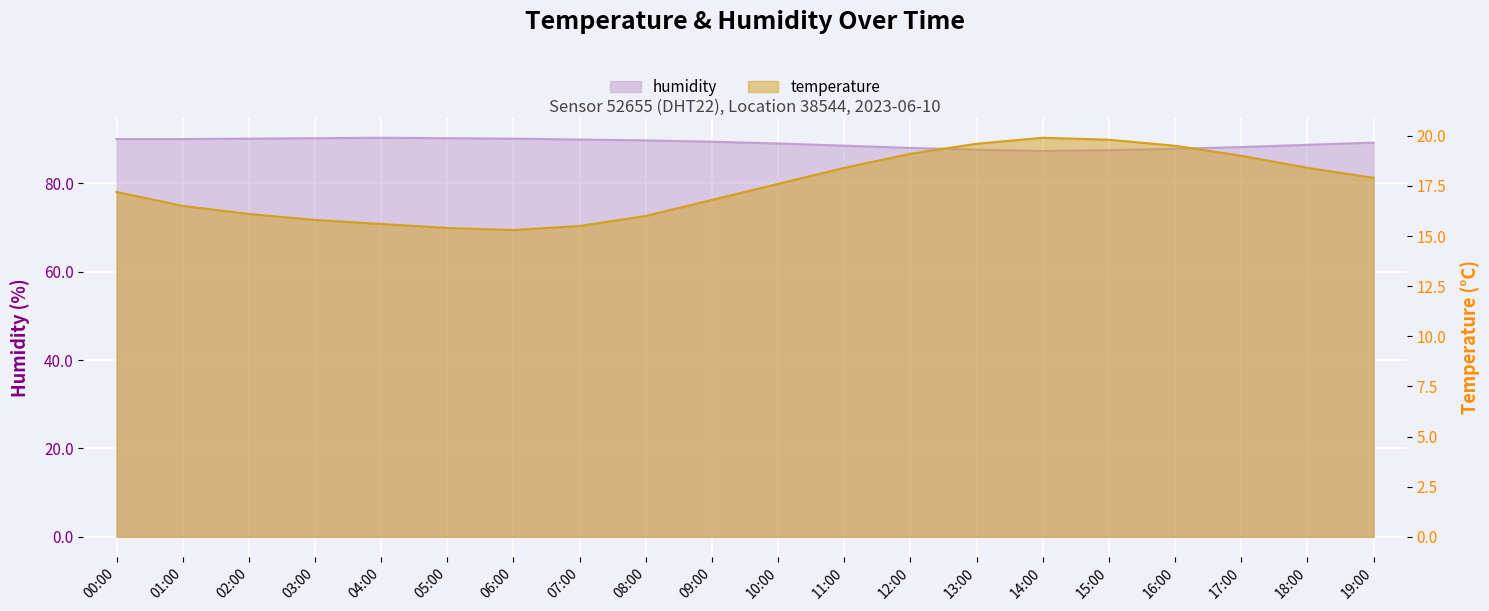

At which label does humidity reach its minimum?

14:00